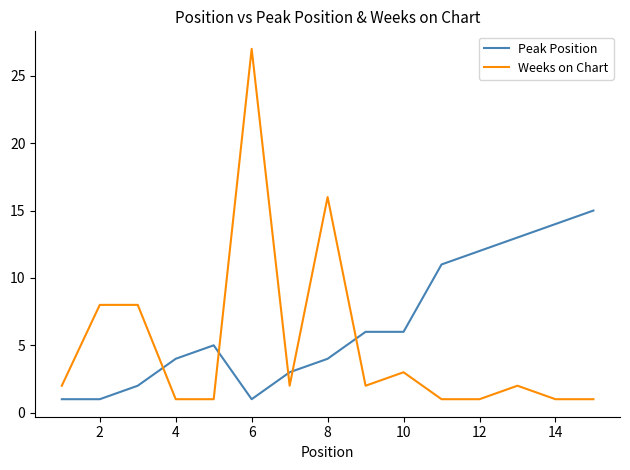

True or false: Weeks on Chart and Peak Position cross at least once.

True